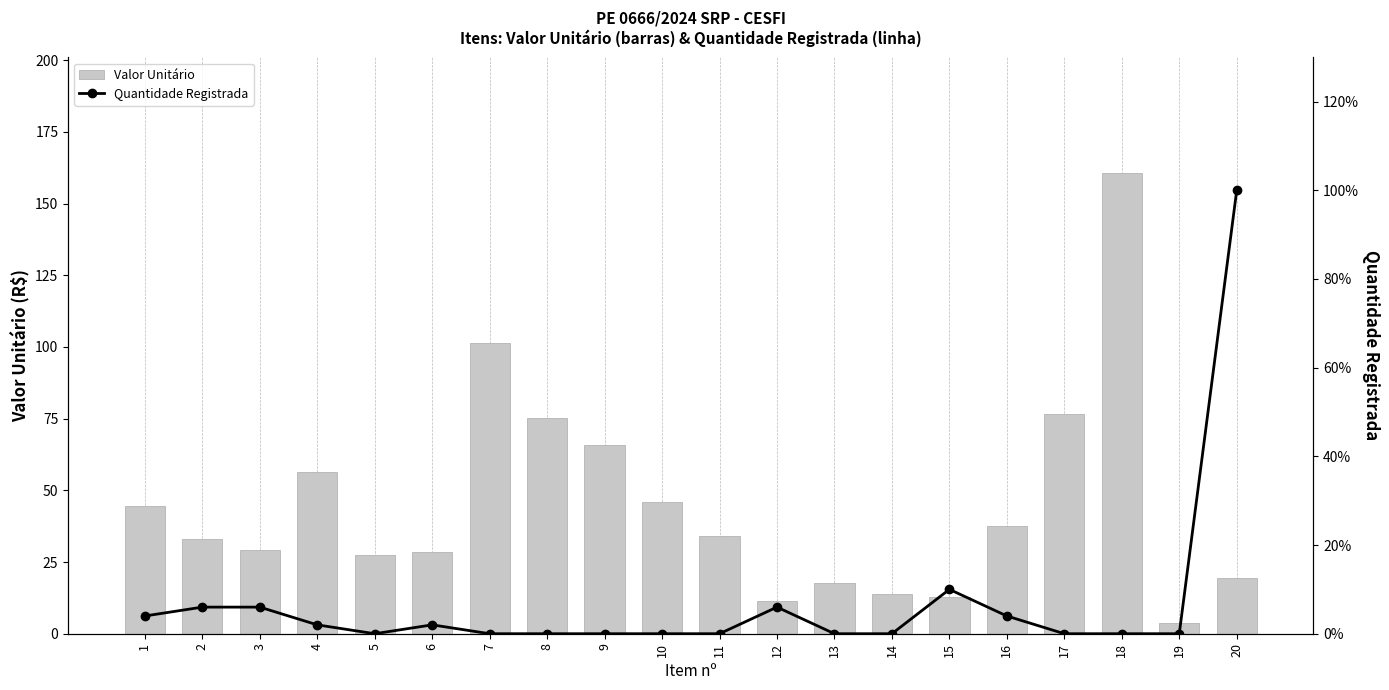

At which label is Valor Unitário closest to 82?

17